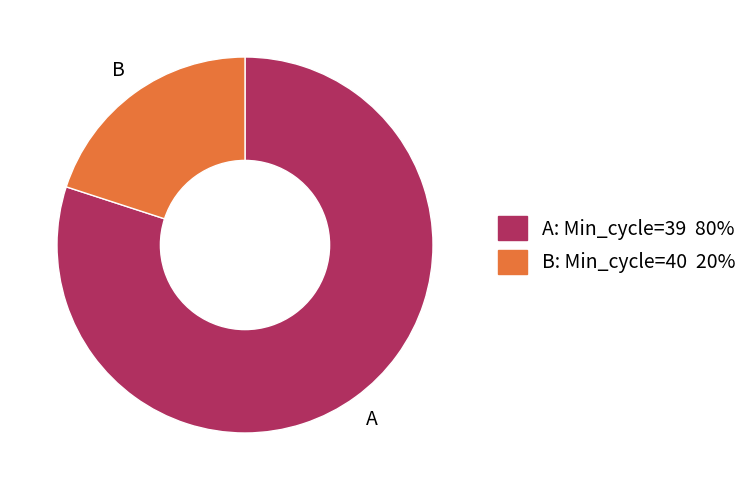

Count the number of slices in the pie.

2